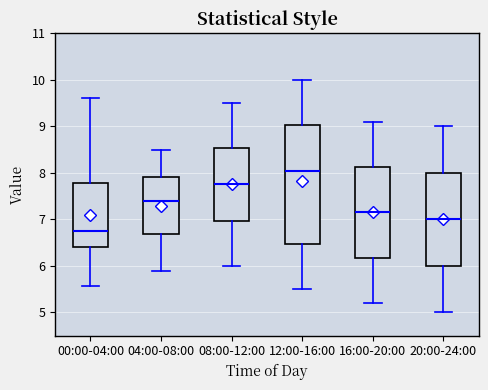

Which box is the tallest, from its lower edge to its upper edge?

12:00-16:00